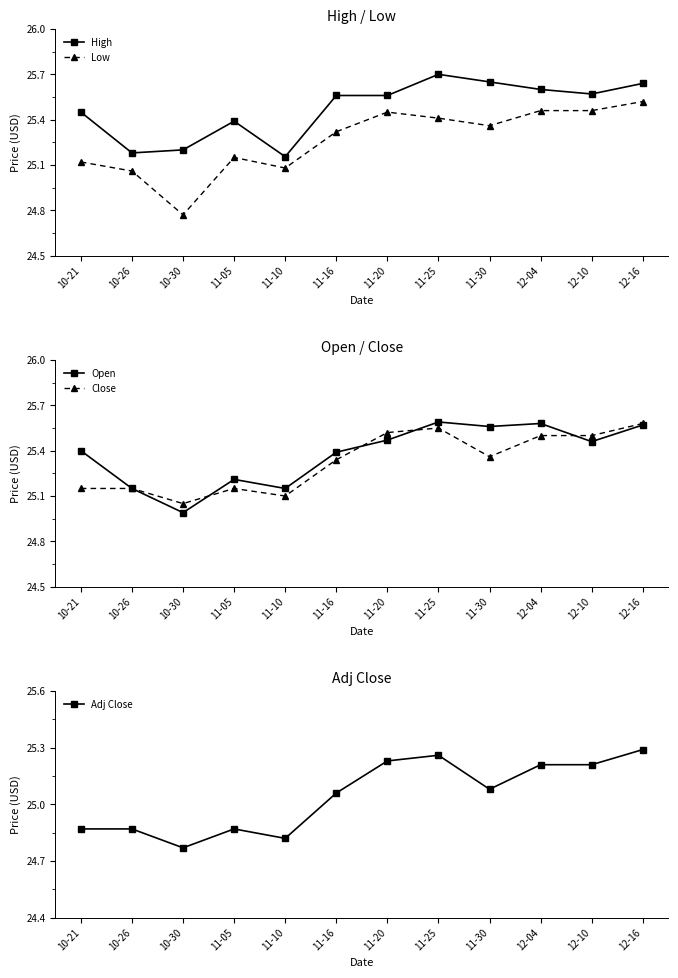

List the labels in order of Low value, largest first.

12-16, 12-04, 12-10, 11-20, 11-25, 11-30, 11-16, 11-05, 10-21, 11-10, 10-26, 10-30